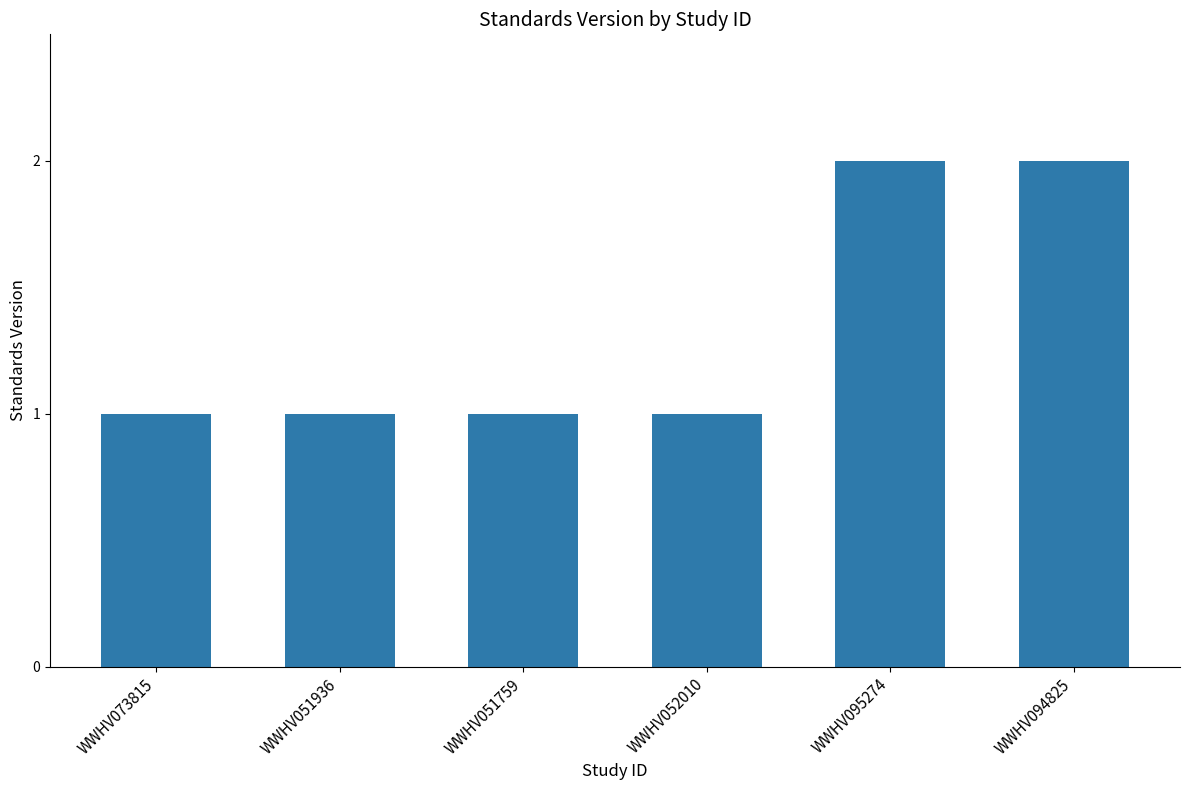

The chart shows a value of 2 at WWHV095274. True or false?

True